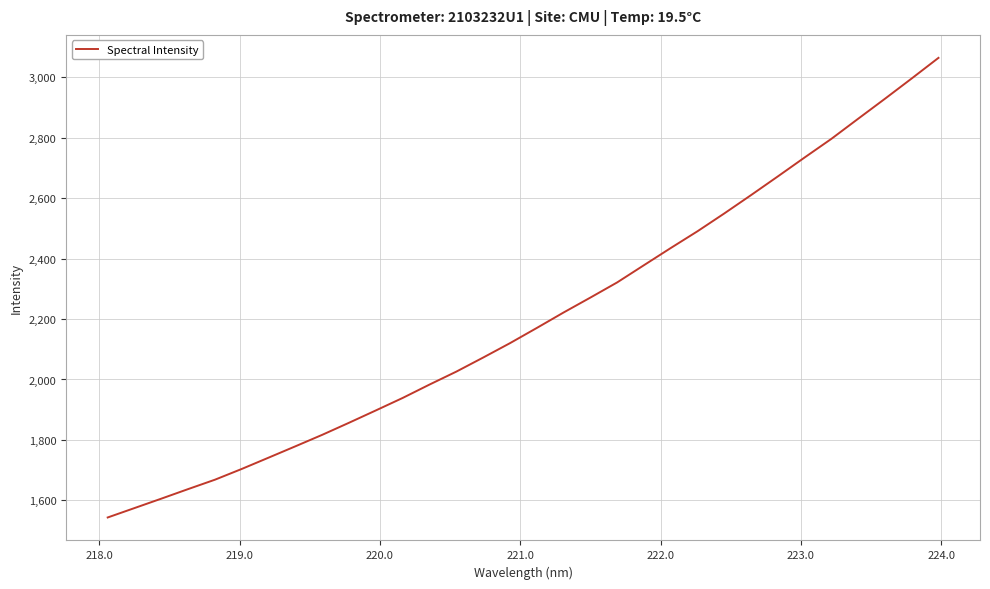

What is the maximum value shown in the chart?

3064.9